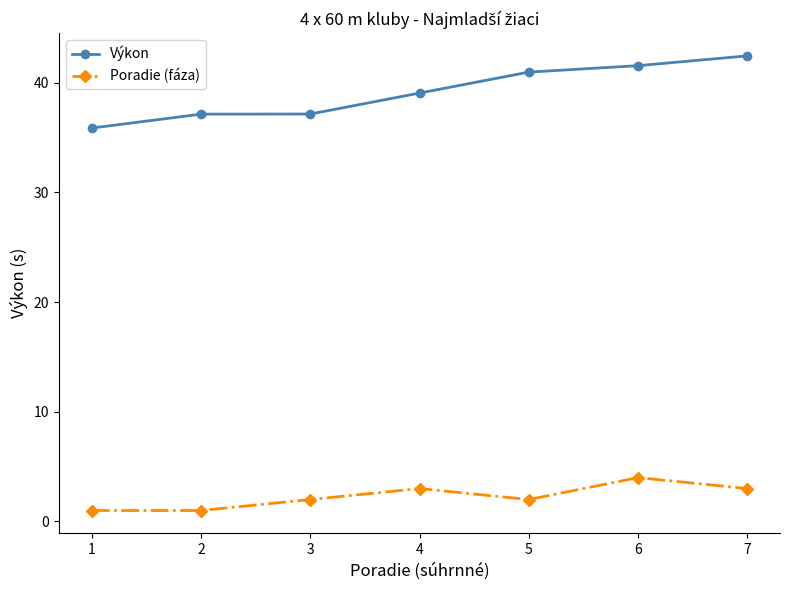

Between 1 and 7, which series saw the biggest shift?

Výkon